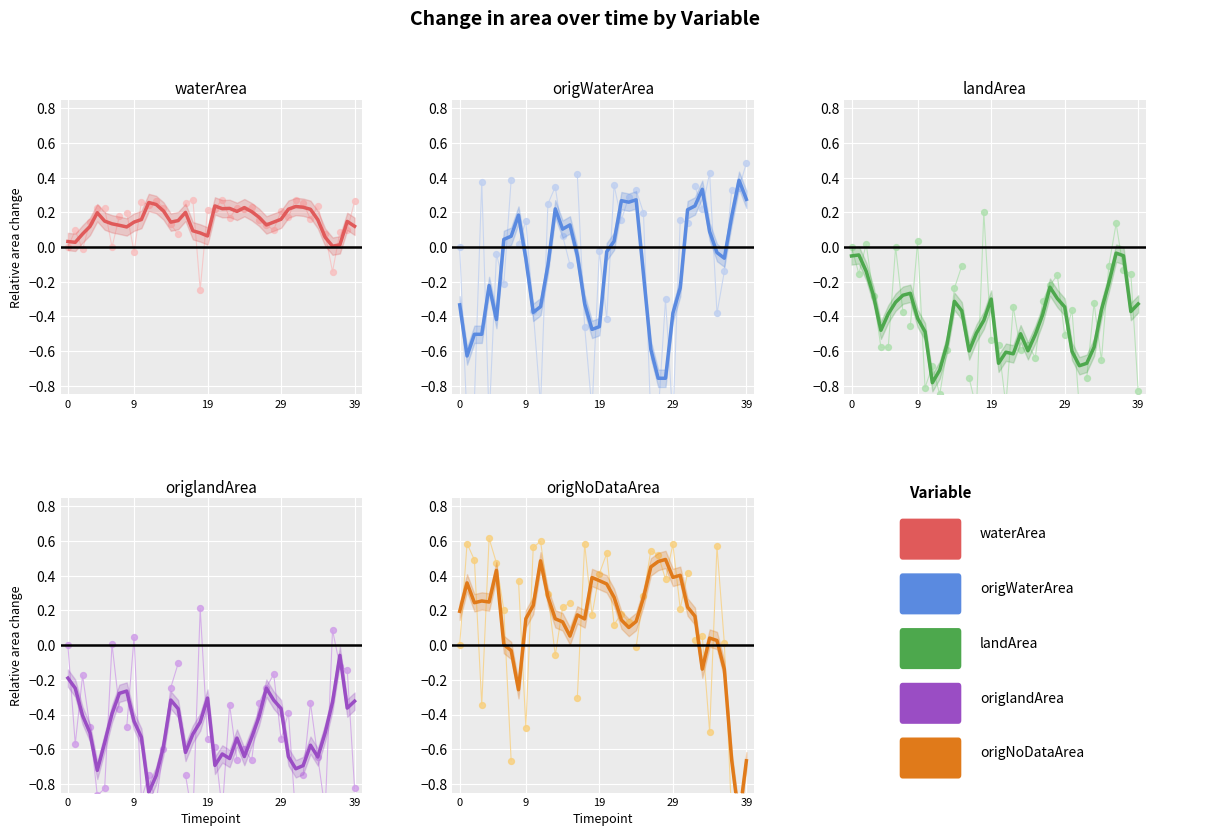

What is the total value across all series at 35?

-0.7